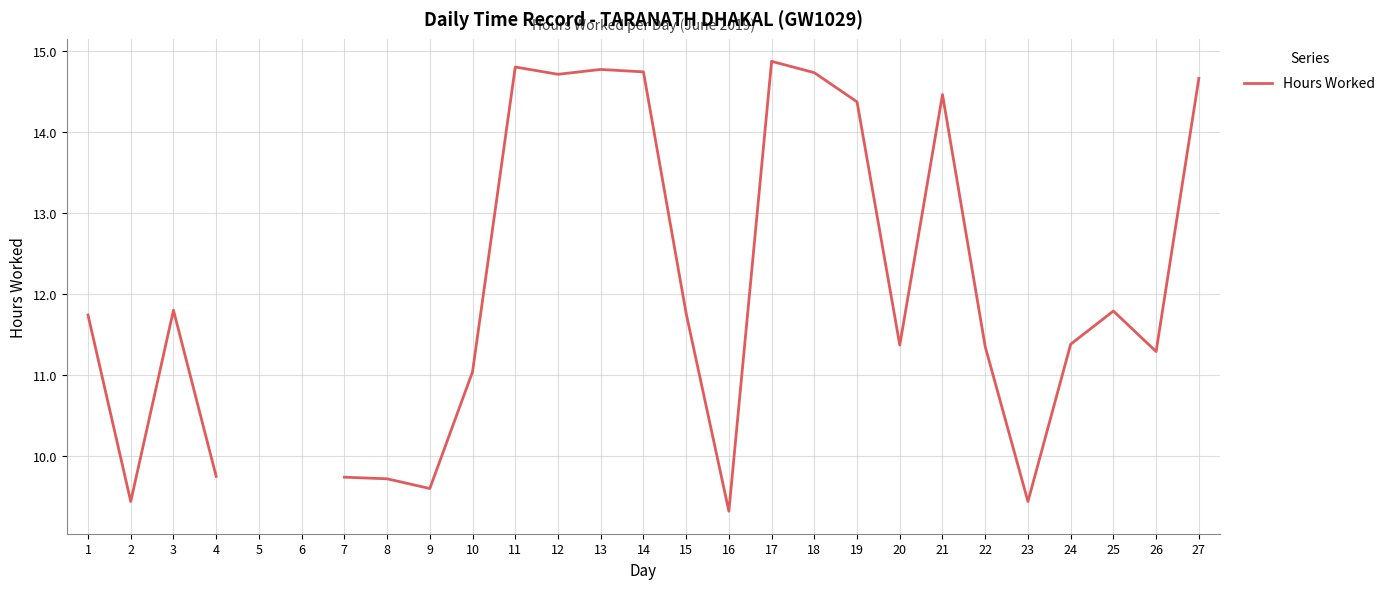

The value at 12 is 14.7. True or false?

True